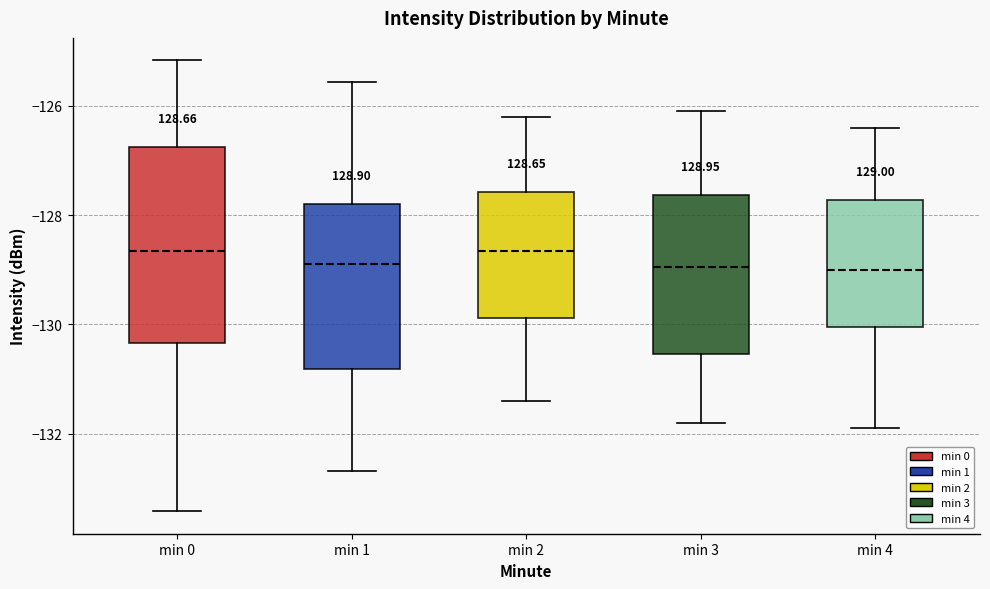

Comparing the boxes themselves (not the whiskers), which one is the tallest?

min 0